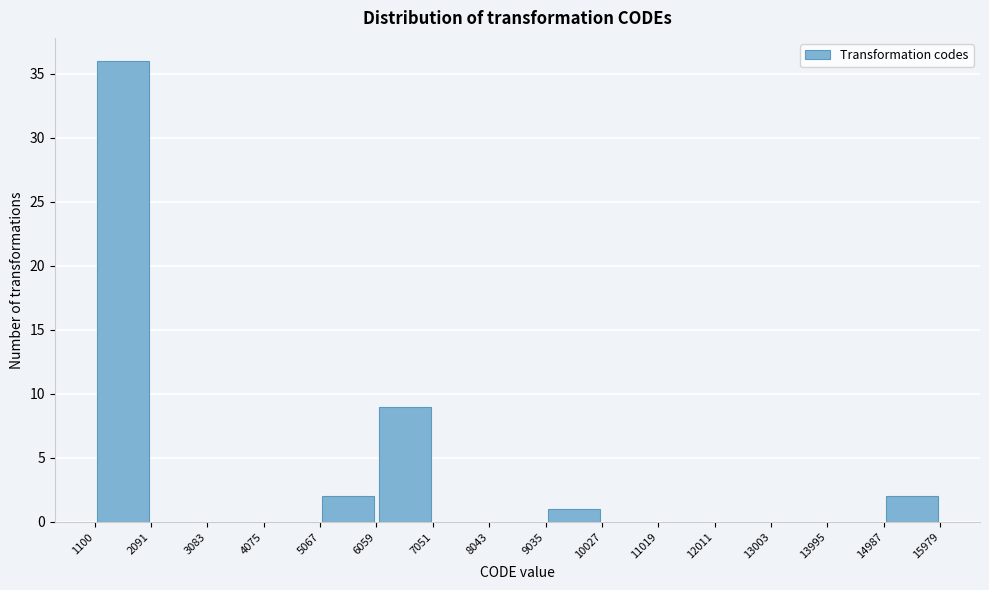

What is the height of the bar covering 9035 to 10027 on the x-axis? The values are not printed on the chart, so give them approximately, as read against the axis.

1